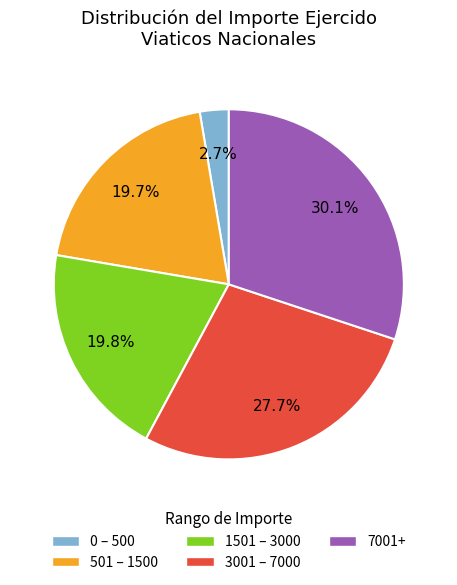

Does any single category account for the majority?

No